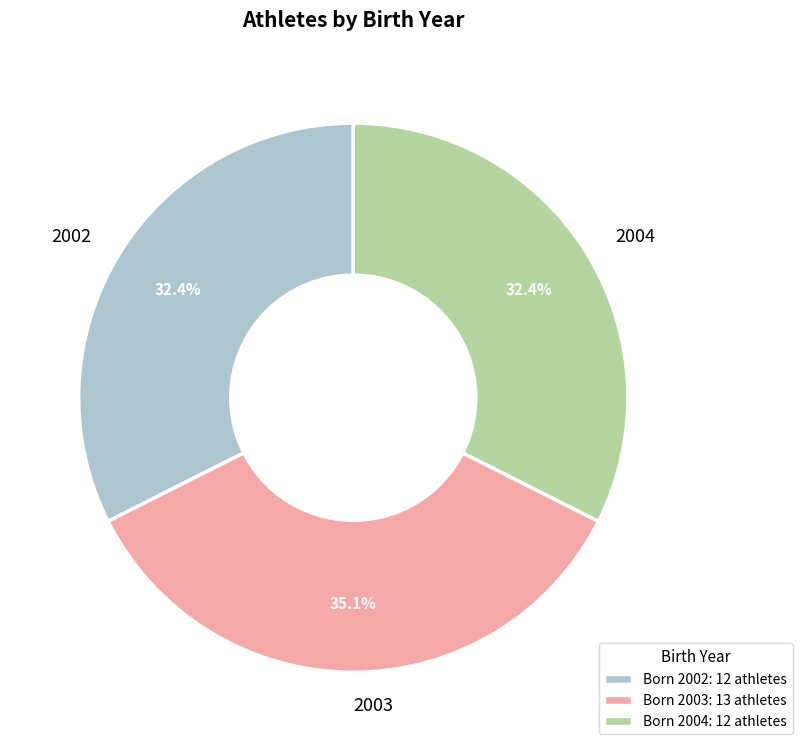

To the nearest percent, what is the difference between the largest and smallest slice percentages?

3%